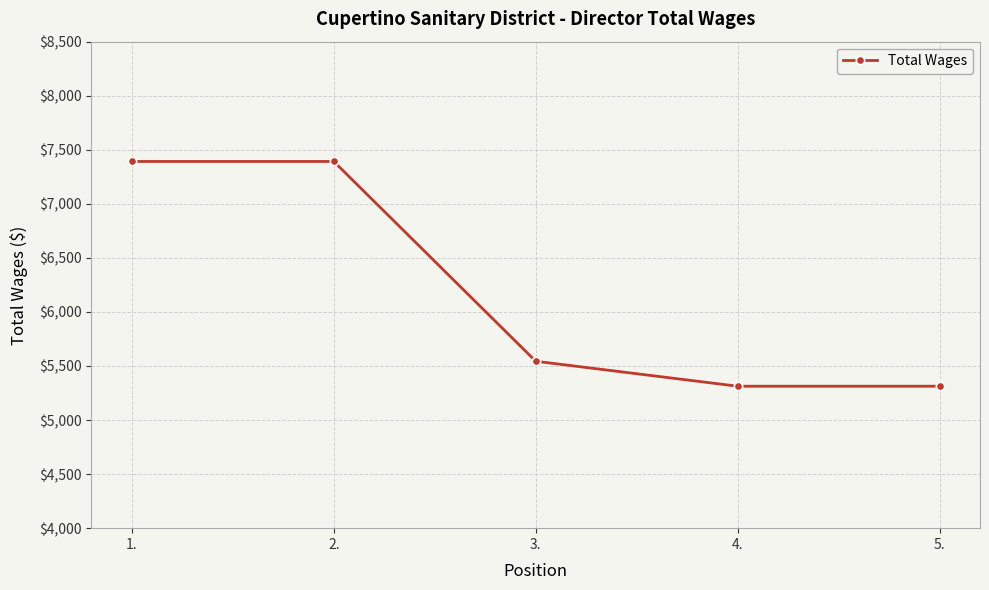

What is the difference between the maximum and minimum values?

2079